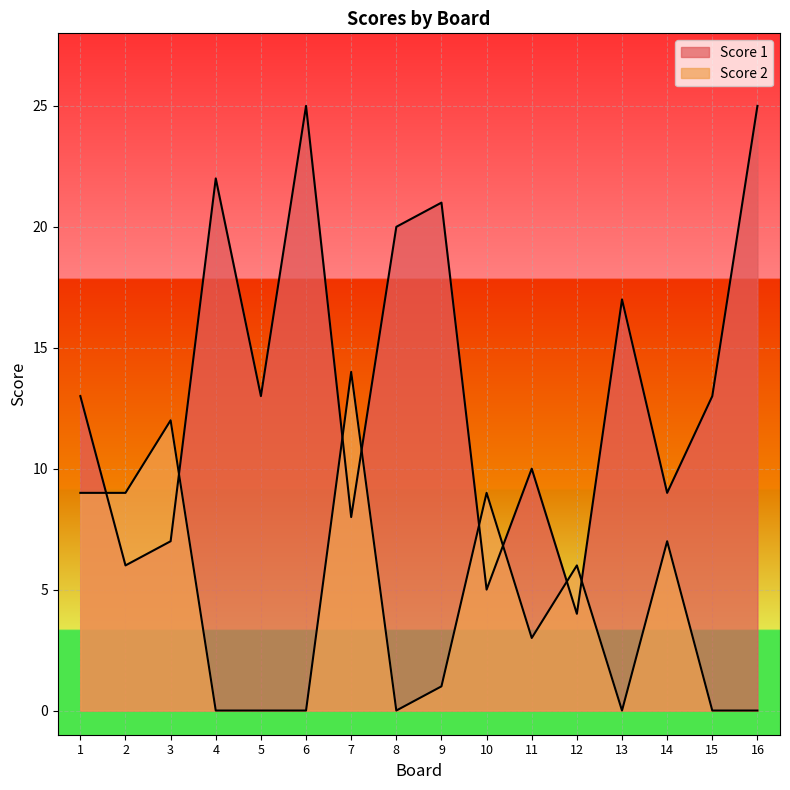

Which series changed the most between 6 and 16?

Score 1